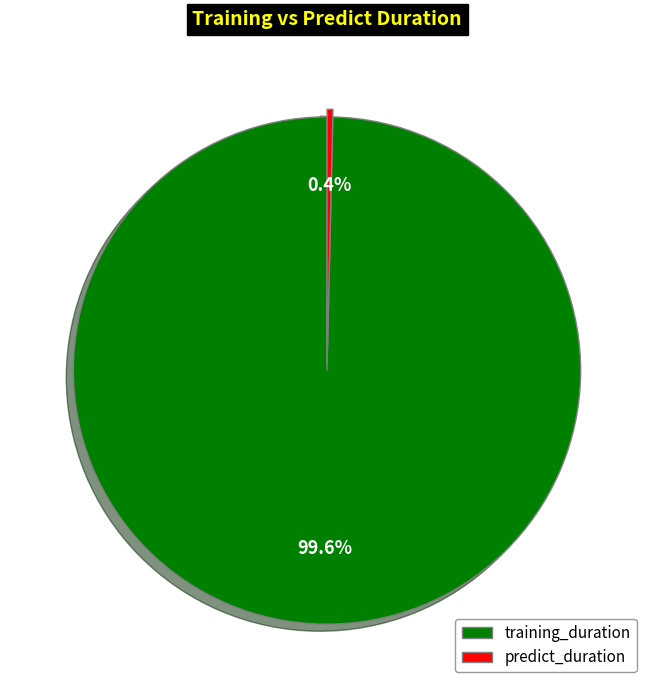

To the nearest percent, what is the average slice percentage?

50%